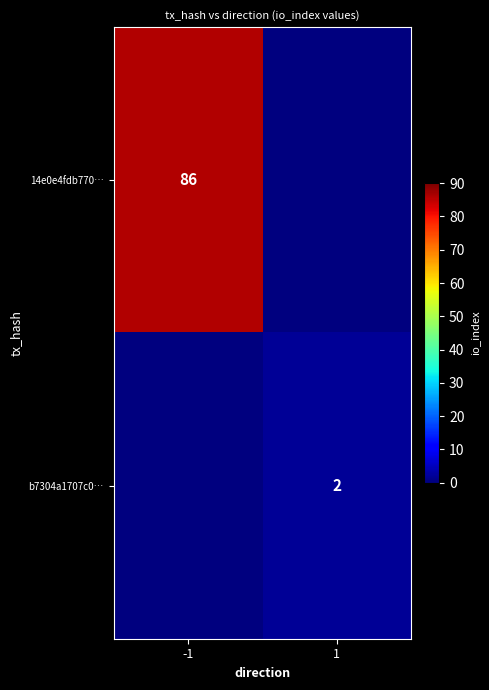

True or false: b7304a1707c0… has a value of 2 at 1.

True